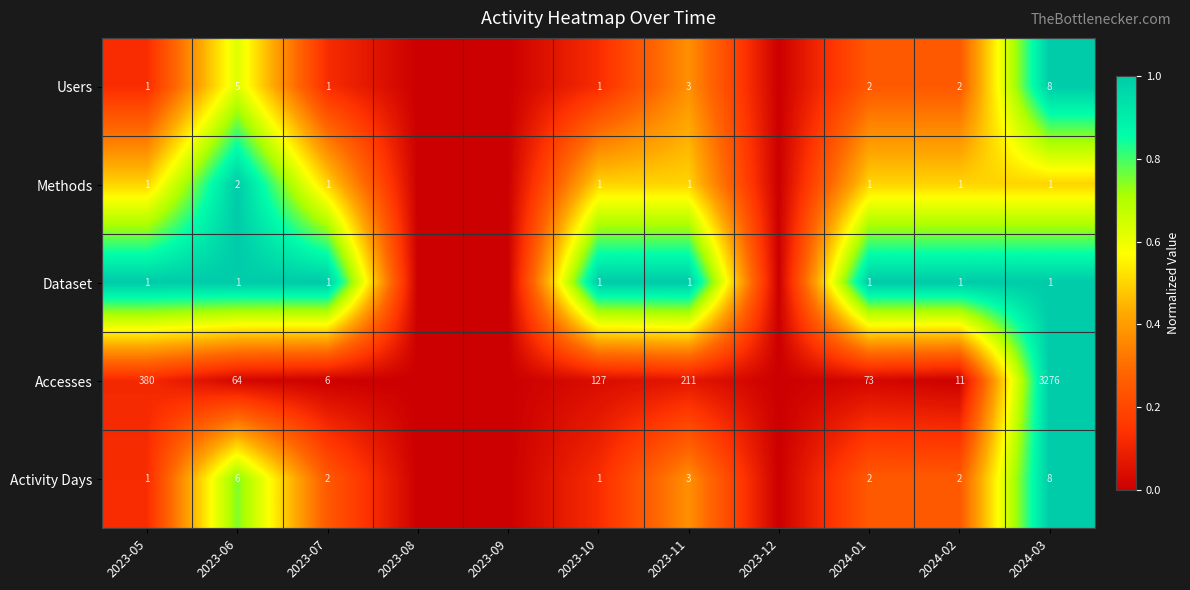

What is the spread (max minus min) of values at 2024-03?

3275